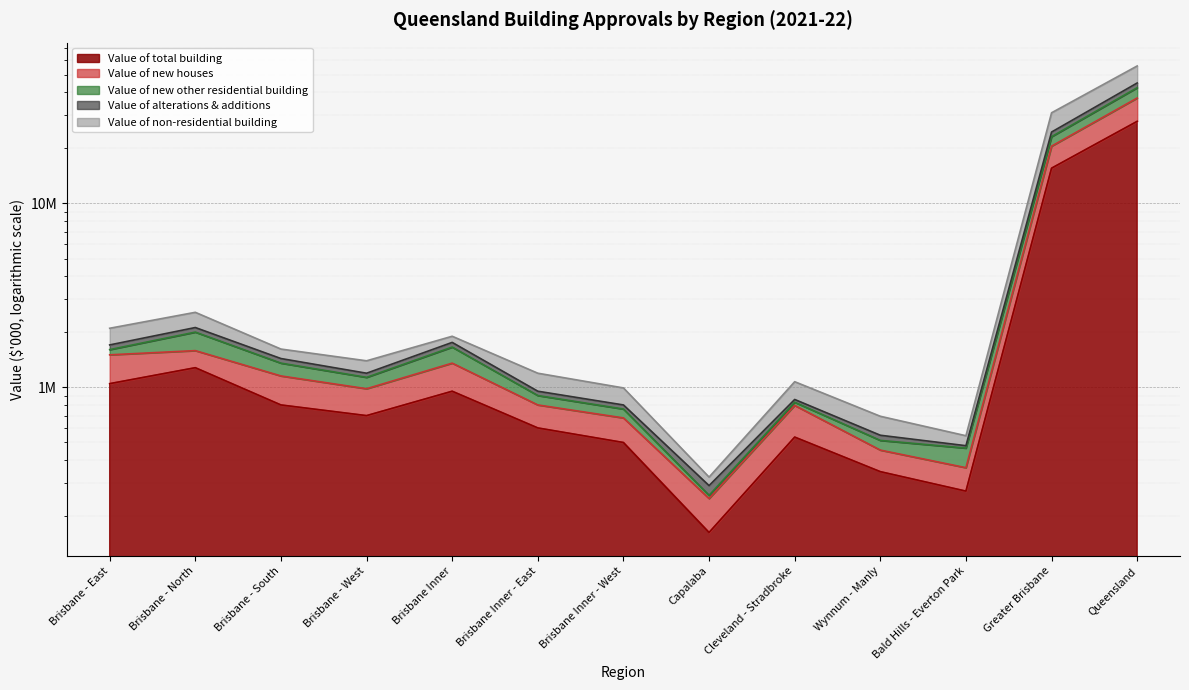

True or false: Value of alterations & additions and Value of total building cross at least once.

False